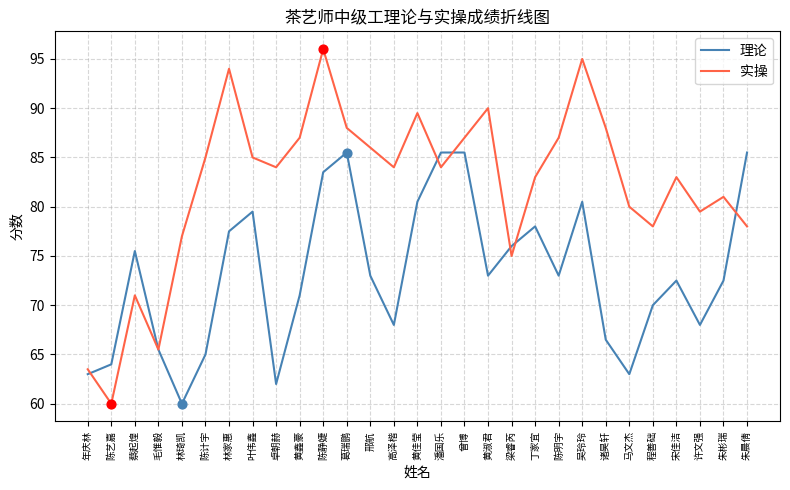

What are all the series names shown in the legend?

理论, 实操